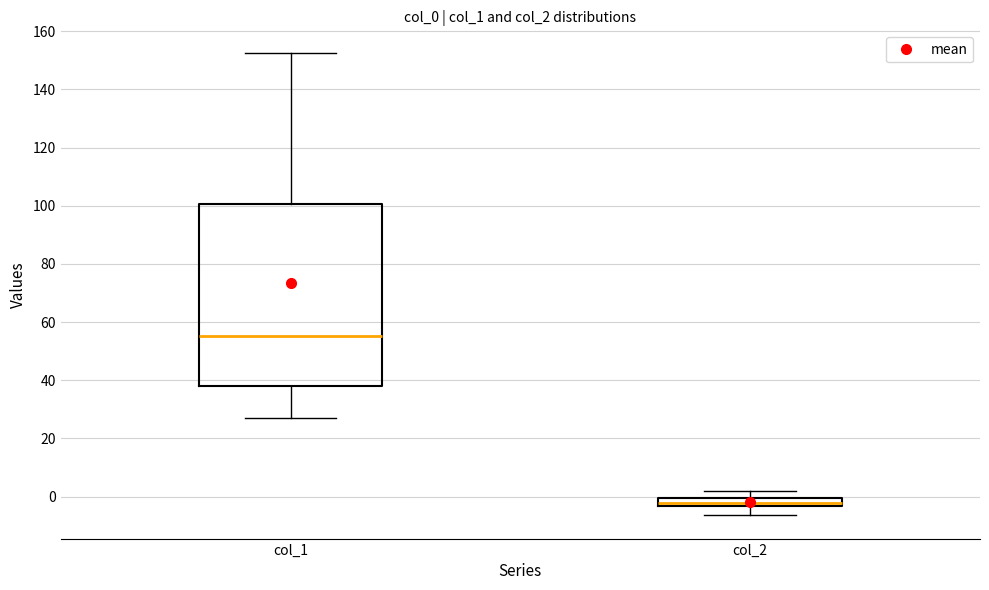

Where is the lower edge of the box for col_2 on the y-axis? The values are not printed on the chart, so give them approximately, as read against the axis.

-4